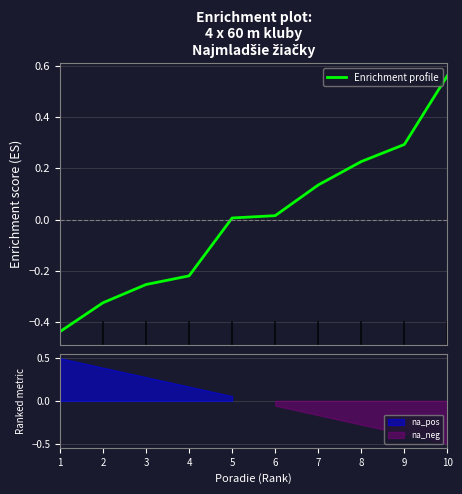

How many data points are less than 0?

4